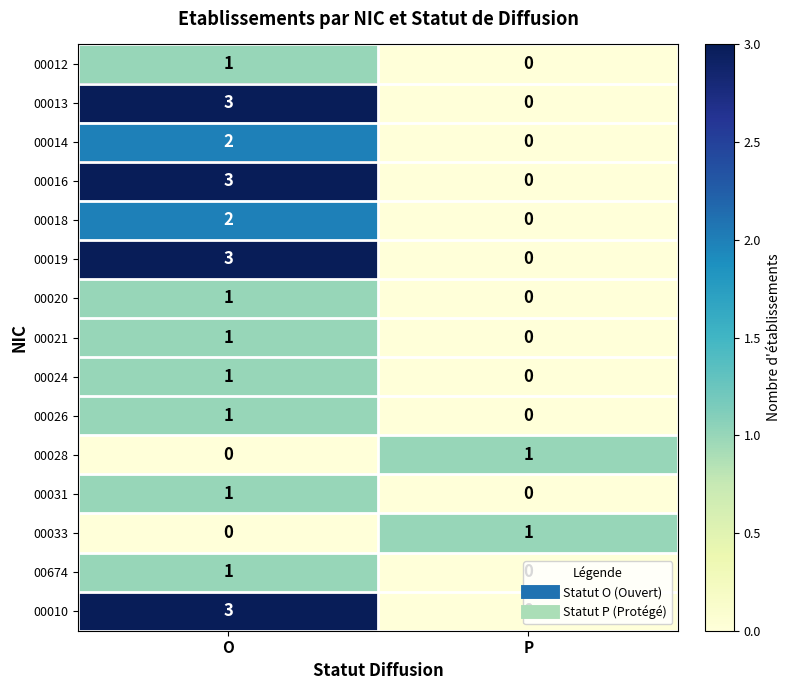

What is the difference between the highest and lowest values at O?

3